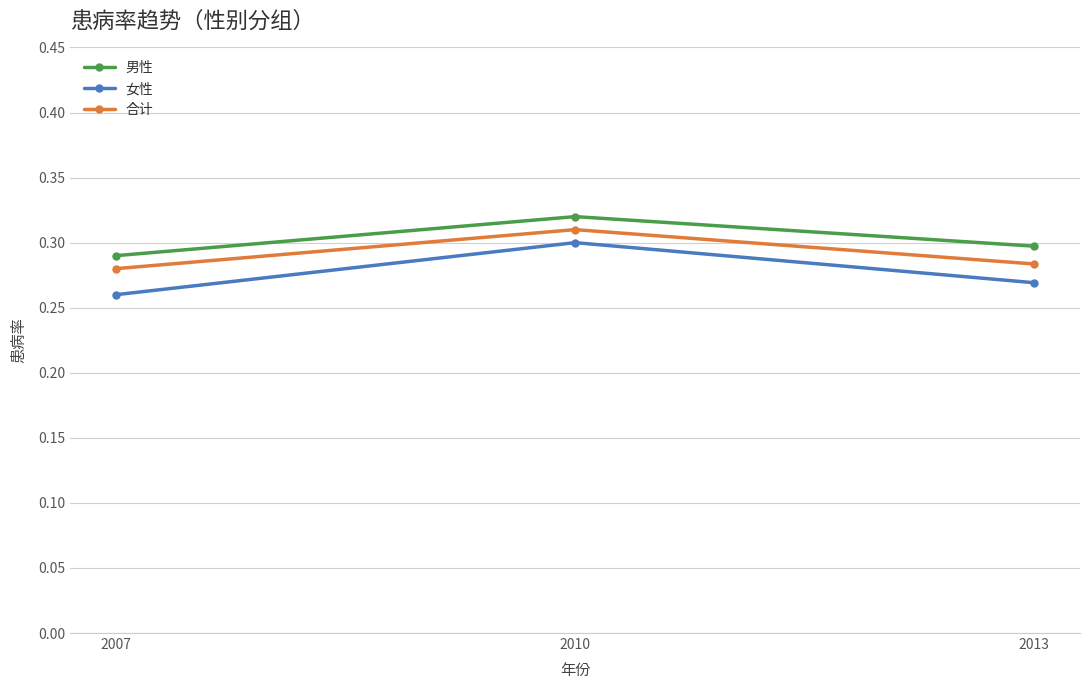

What is the sum of the 男性 values at 2013 and 2010?

0.6